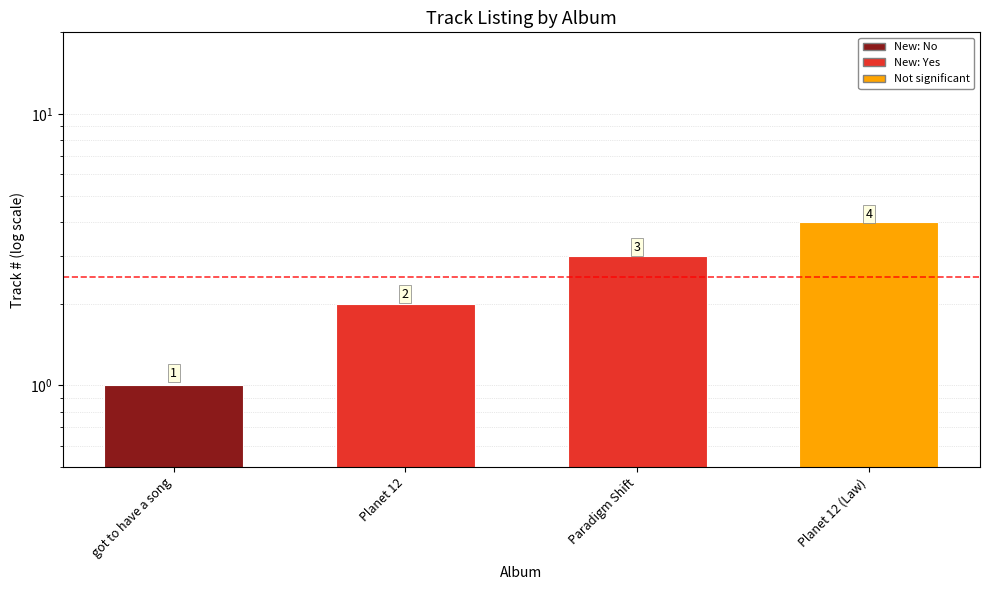

Rank the categories by value from lowest to highest.

got to have a song, Planet 12, Paradigm Shift, Planet 12 (Law)